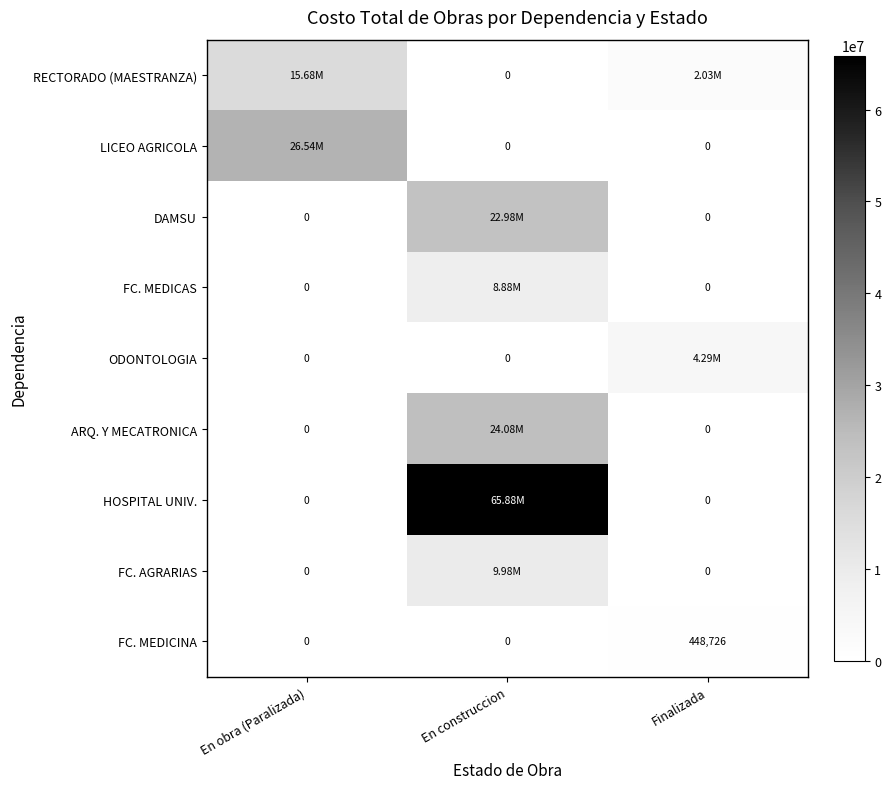

Count the number of categories in the chart.

3